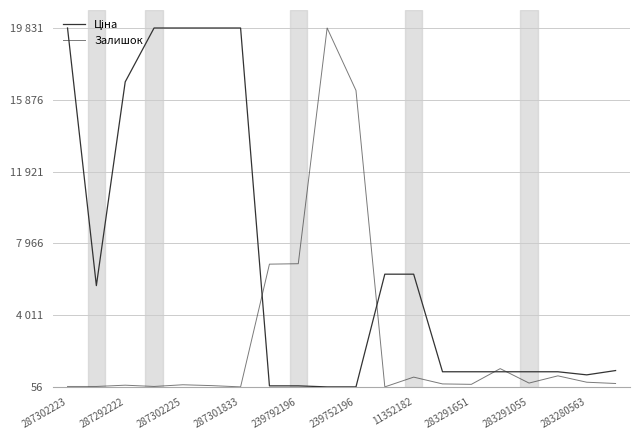

Is this an area chart (filled region under the line)?

No